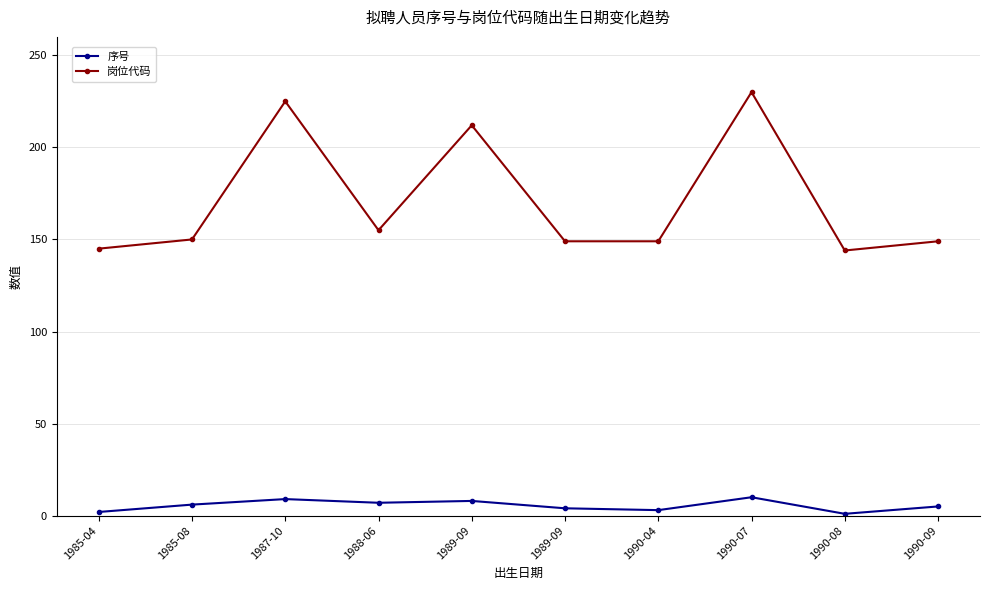

What is the value of the 岗位代码 point at the 2nd from the left?

150